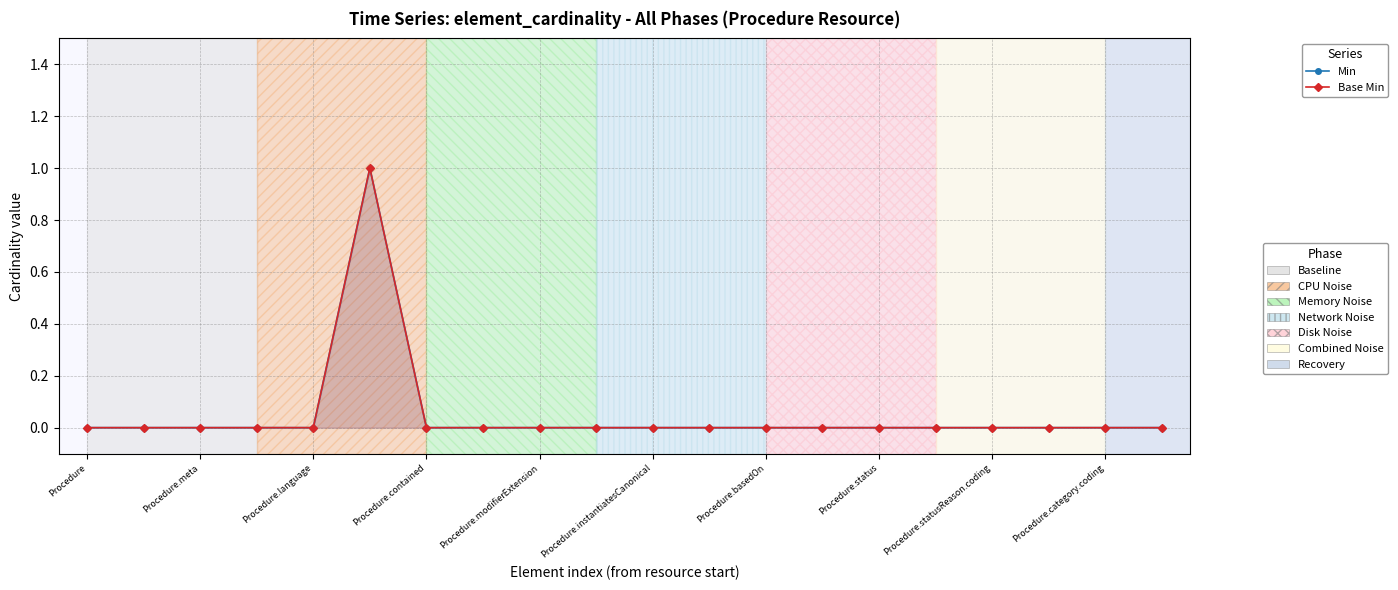

Which series has the widest spread of values?

Min